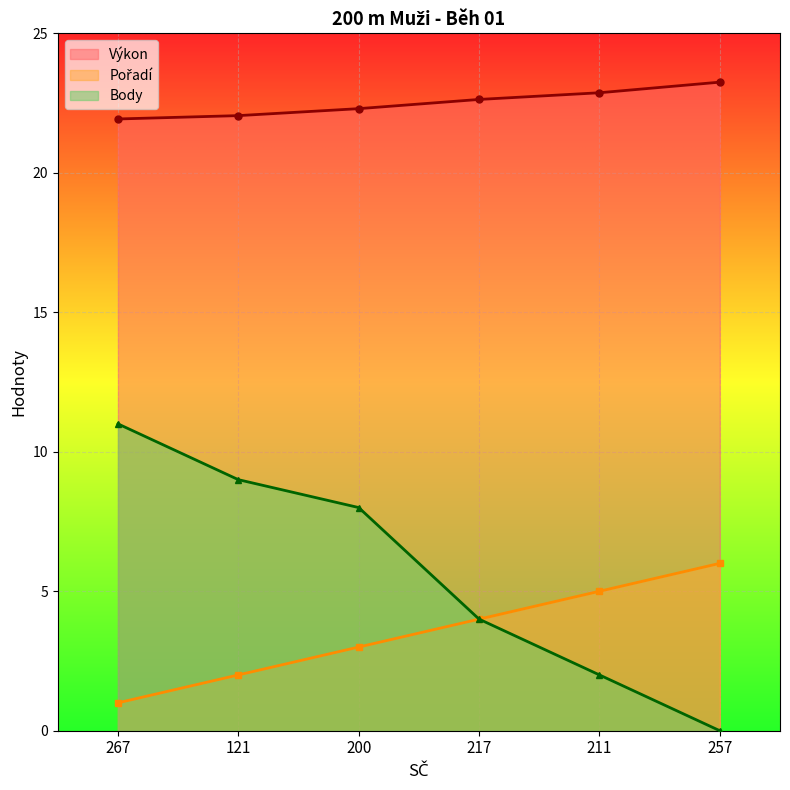

How many series are shown in this chart?

3